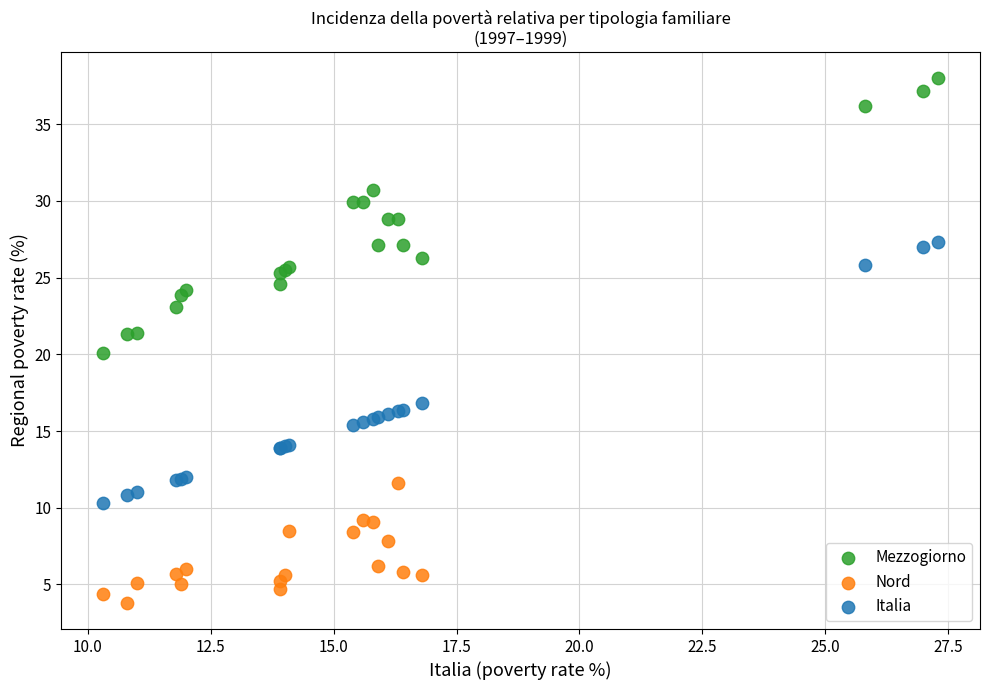

Which series reaches the maximum Y coordinate?

Mezzogiorno